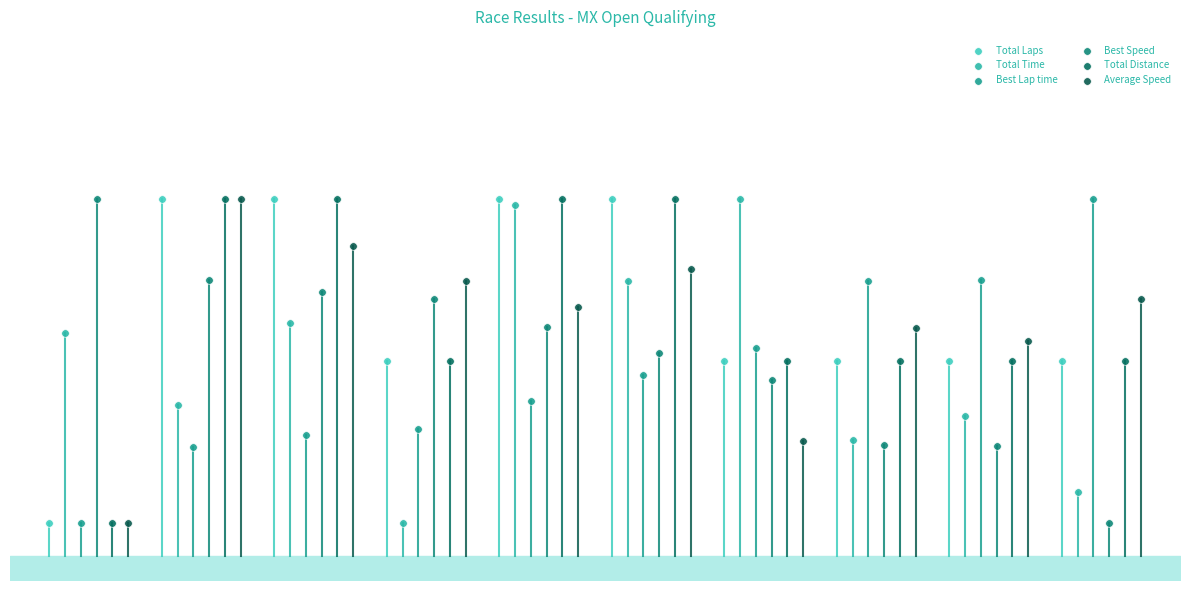

Which series has the largest Y range (max minus min)?

Total Laps